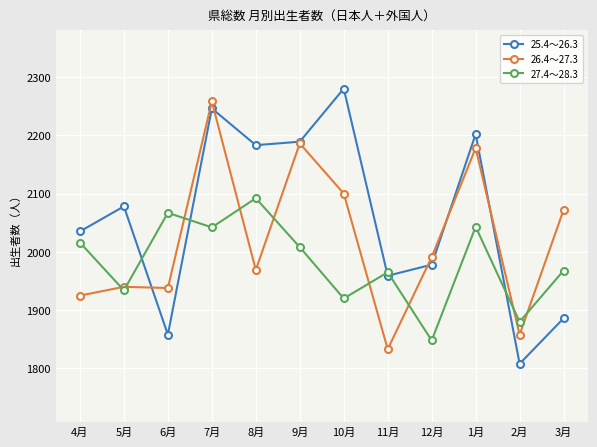

The 27.4～28.3 series shows 2016 at 4月. True or false?

True